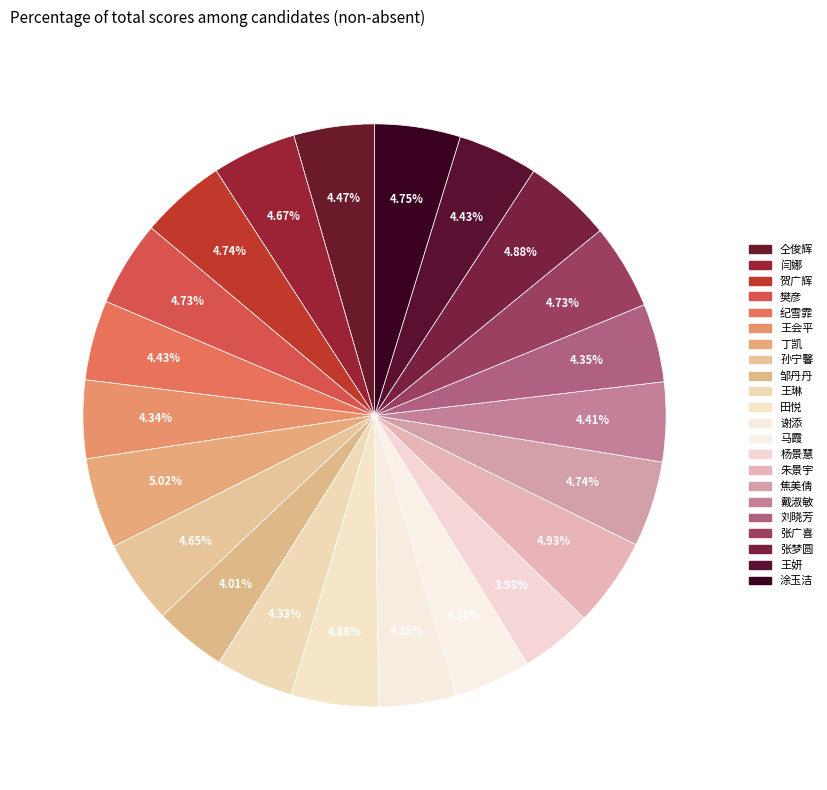

Count the number of slices in the pie.

22